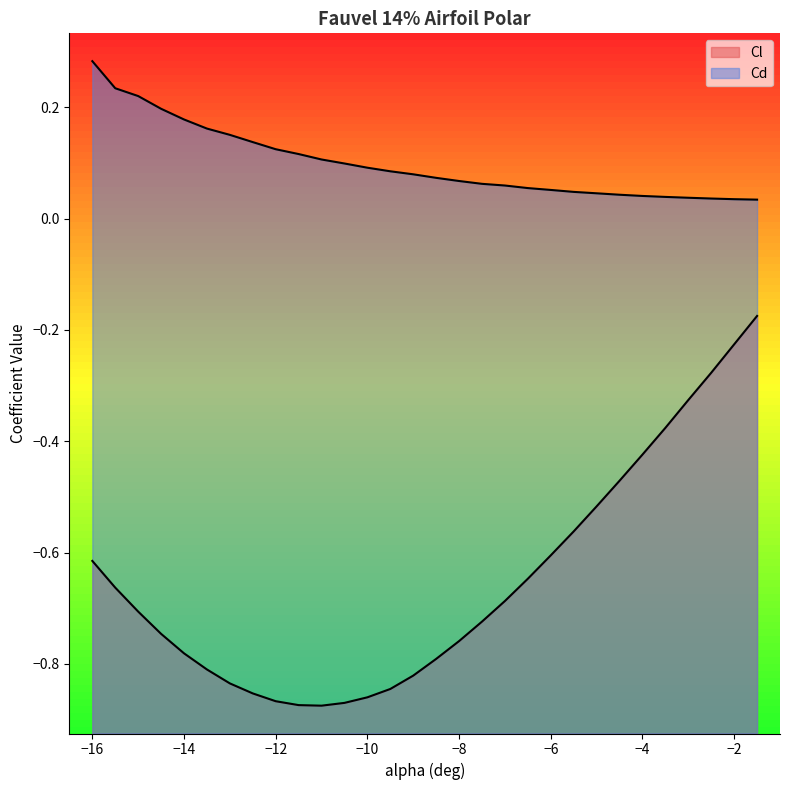

Reading left to right, list all the values displayed in this chart.

Cl: -16=-0.6	-15.5=-0.7	-15=-0.7	-14.5=-0.7	-14=-0.8	-13.5=-0.8	-13=-0.8	-12.5=-0.9	-12=-0.9	-11.5=-0.9	-11=-0.9	-10.5=-0.9	-10=-0.9	-9.5=-0.8	-9=-0.8	-8.5=-0.8	-8=-0.8	-7.5=-0.7	-7=-0.7	-6.5=-0.6	-6=-0.6	-5.5=-0.6	-5=-0.5	-4.5=-0.5	-4=-0.4	-3.5=-0.4	-3=-0.3	-2.5=-0.3	-2=-0.2	-1.5=-0.2
Cd: -16=0.3	-15.5=0.2	-15=0.2	-14.5=0.2	-14=0.2	-13.5=0.2	-13=0.2	-12.5=0.1	-12=0.1	-11.5=0.1	-11=0.1	-10.5=0.1	-10=0.1	-9.5=0.1	-9=0.1	-8.5=0.1	-8=0.1	-7.5=0.1	-7=0.1	-6.5=0.1	-6=0.1	-5.5=0.0	-5=0.0	-4.5=0.0	-4=0.0	-3.5=0.0	-3=0.0	-2.5=0.0	-2=0.0	-1.5=0.0